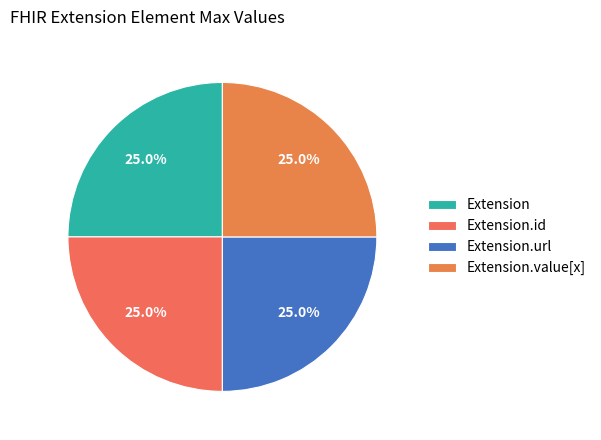

How many slices are in this pie chart?

4